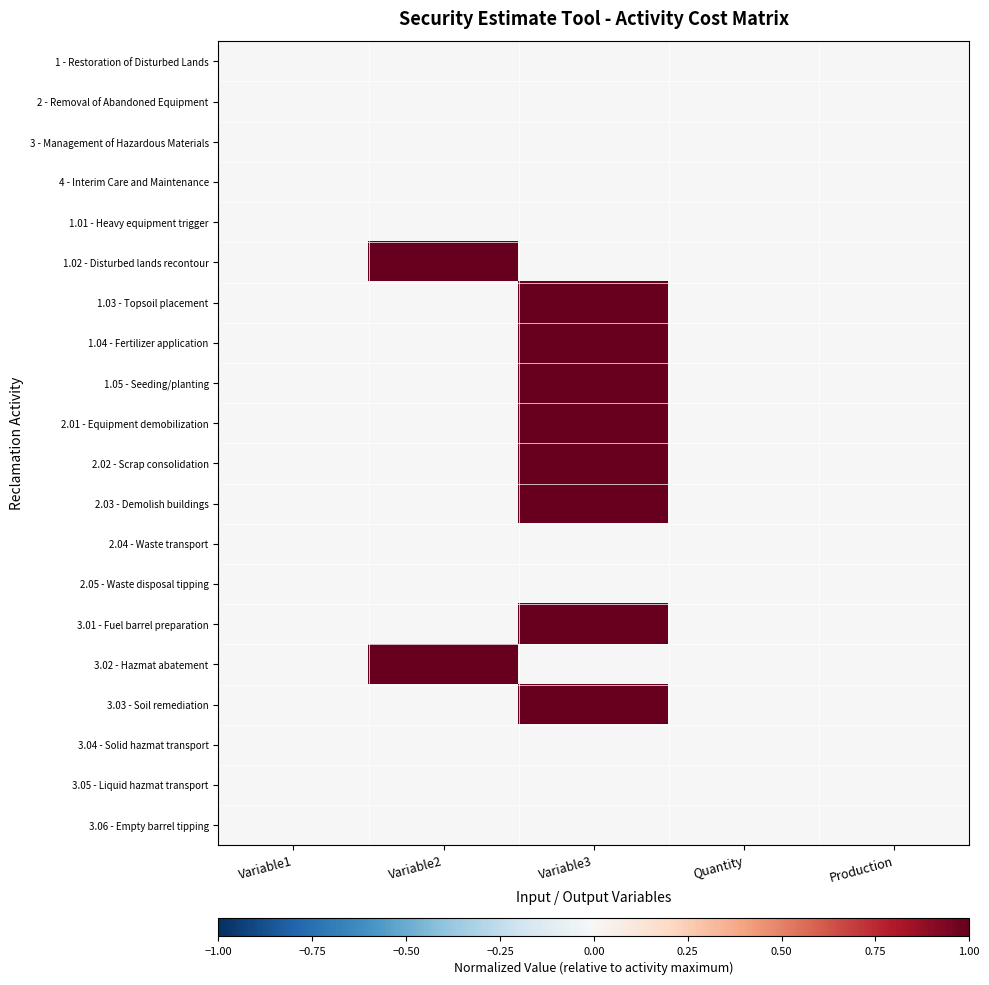

Between Variable3 and Quantity, which series saw the biggest shift?

1.03 - Topsoil placement